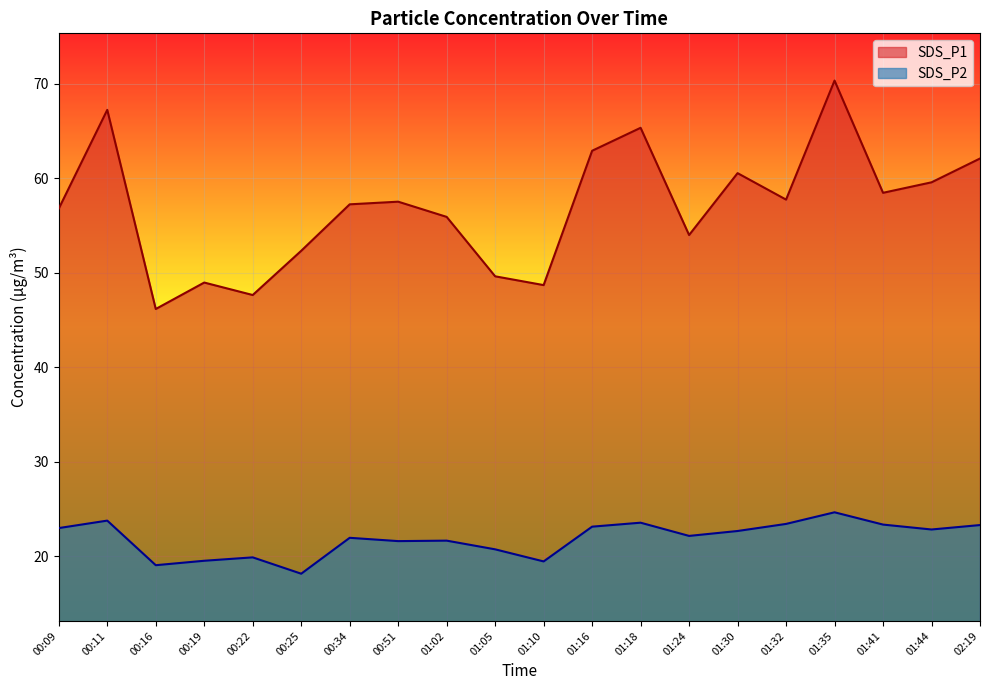

Which series changed the most between 00:22 and 00:25?

SDS_P1